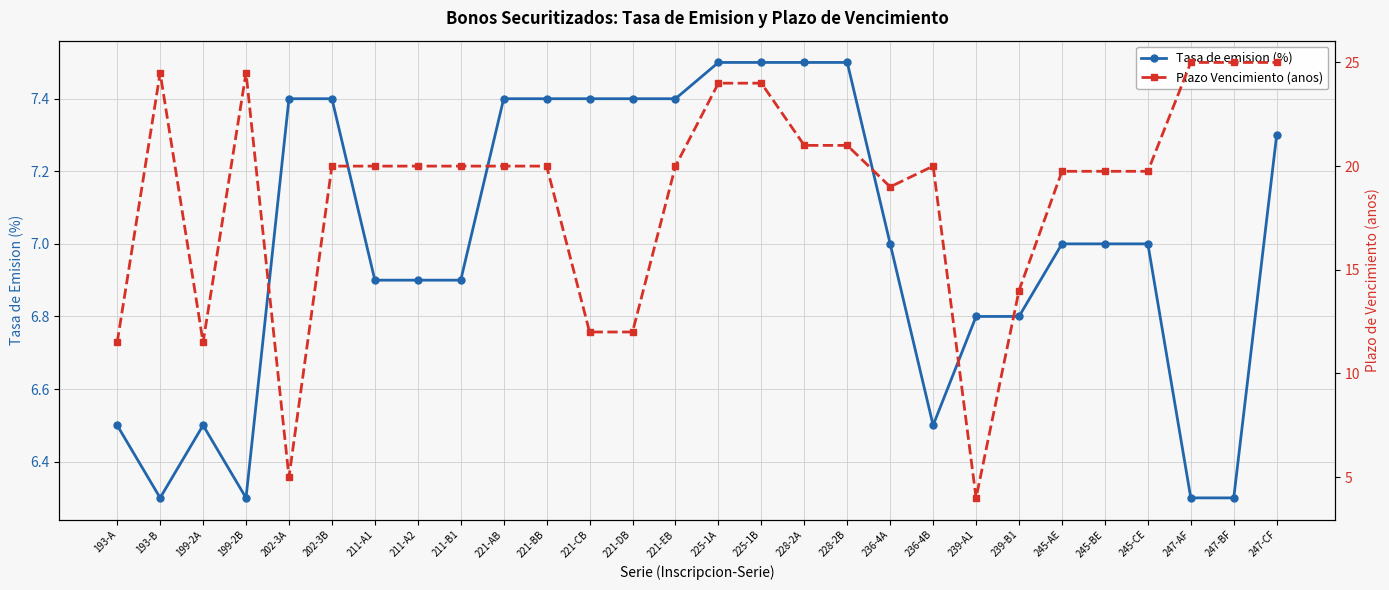

What is the difference between the maximum and minimum values in the Plazo Vencimiento (anos) series?

21.0